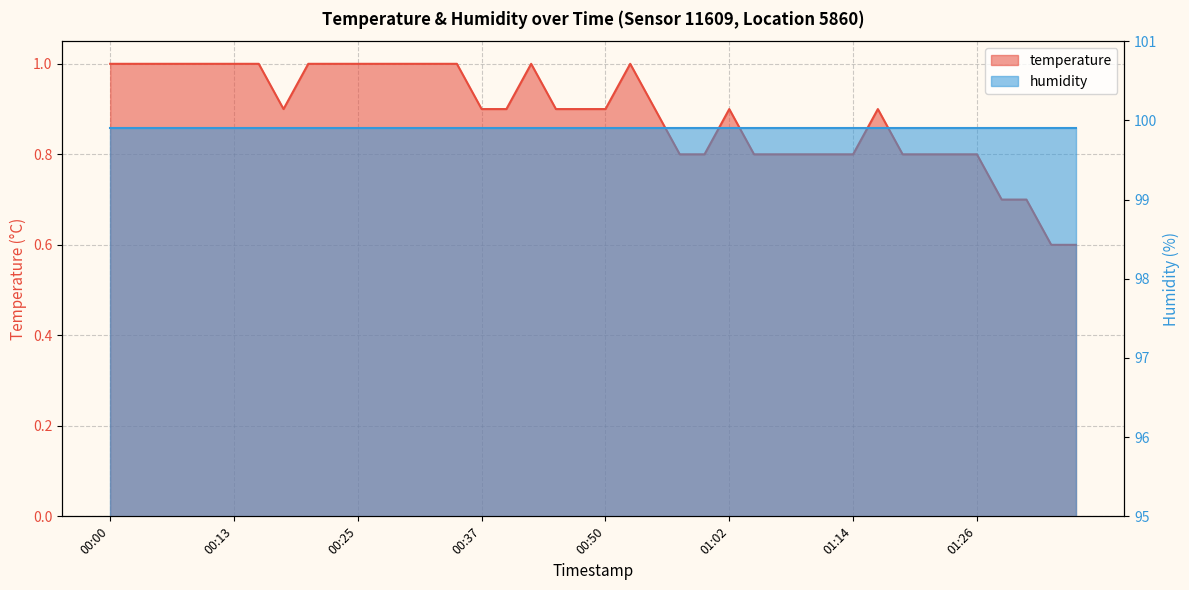

Which category has the lowest value across all series?

01:34